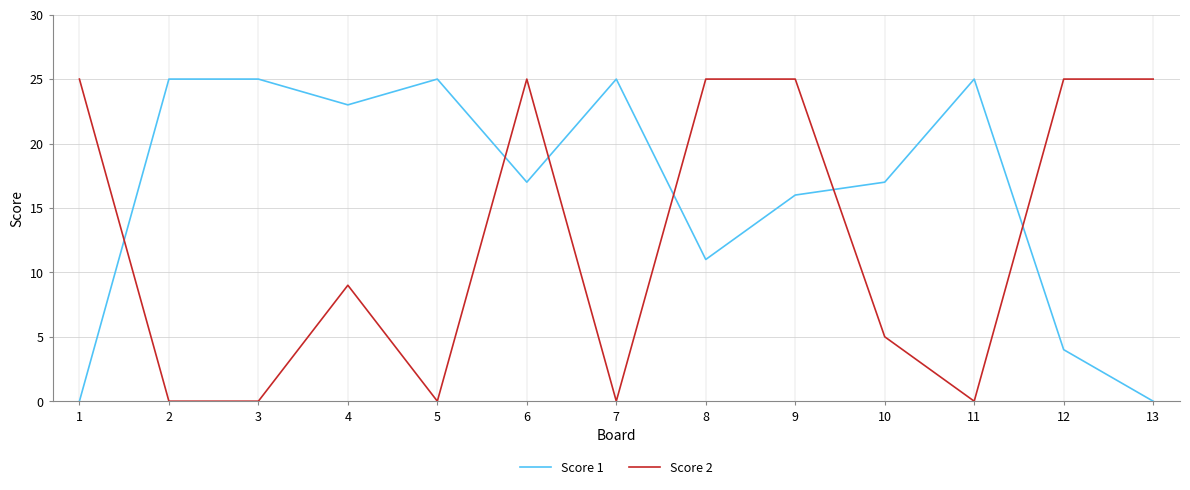

Between which two adjacent categories do Score 1 and Score 2 first intersect?

1 and 2